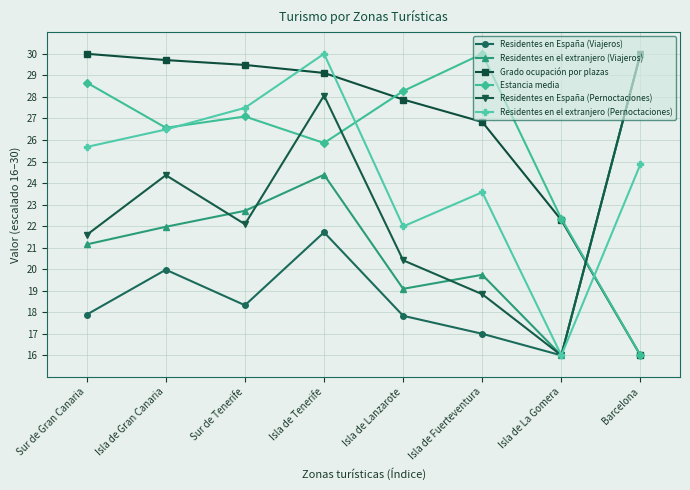

What is the label of the 6th point from the left?

Isla de Fuerteventura